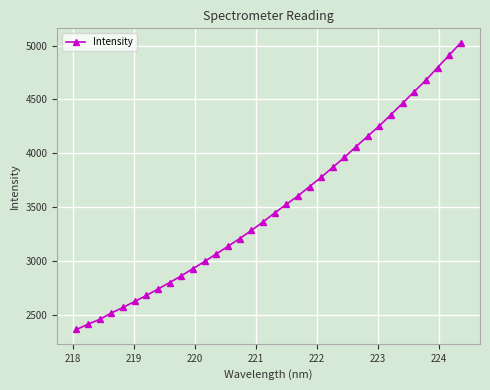

What is the value of the 29th point from the left?

4465.4